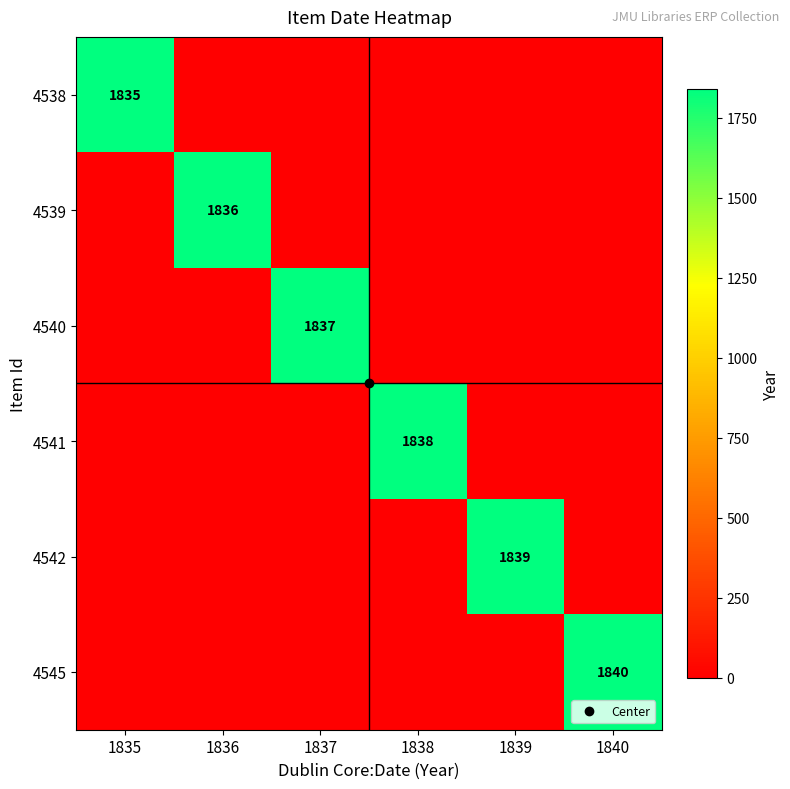

Is it true that 4542 equals 900 at 1837?

False